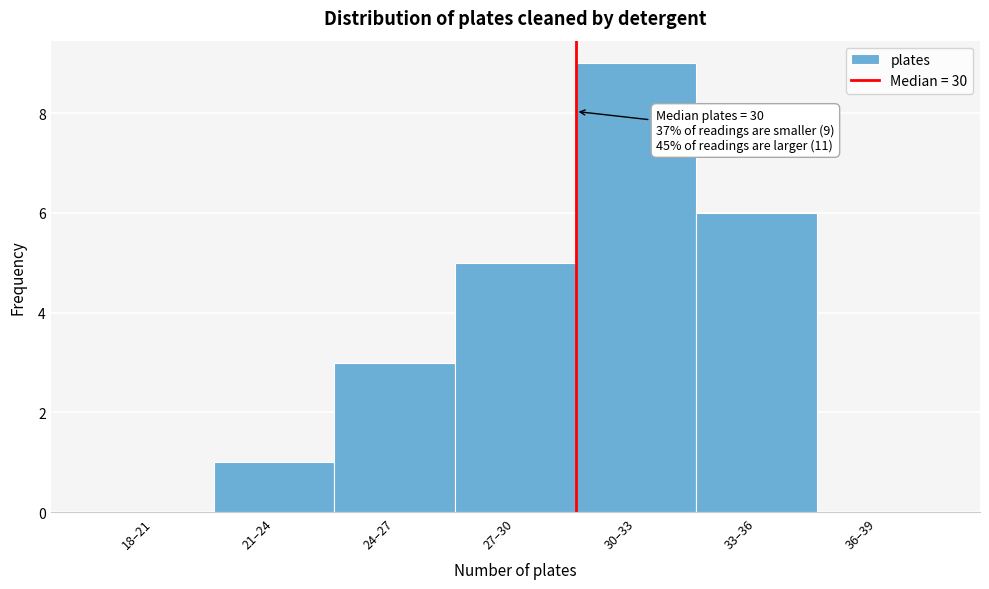

Reading left to right, what are all the values shown in this chart?

18–21=0	21–24=1	24–27=3	27–30=5	30–33=9	33–36=6	36–39=0